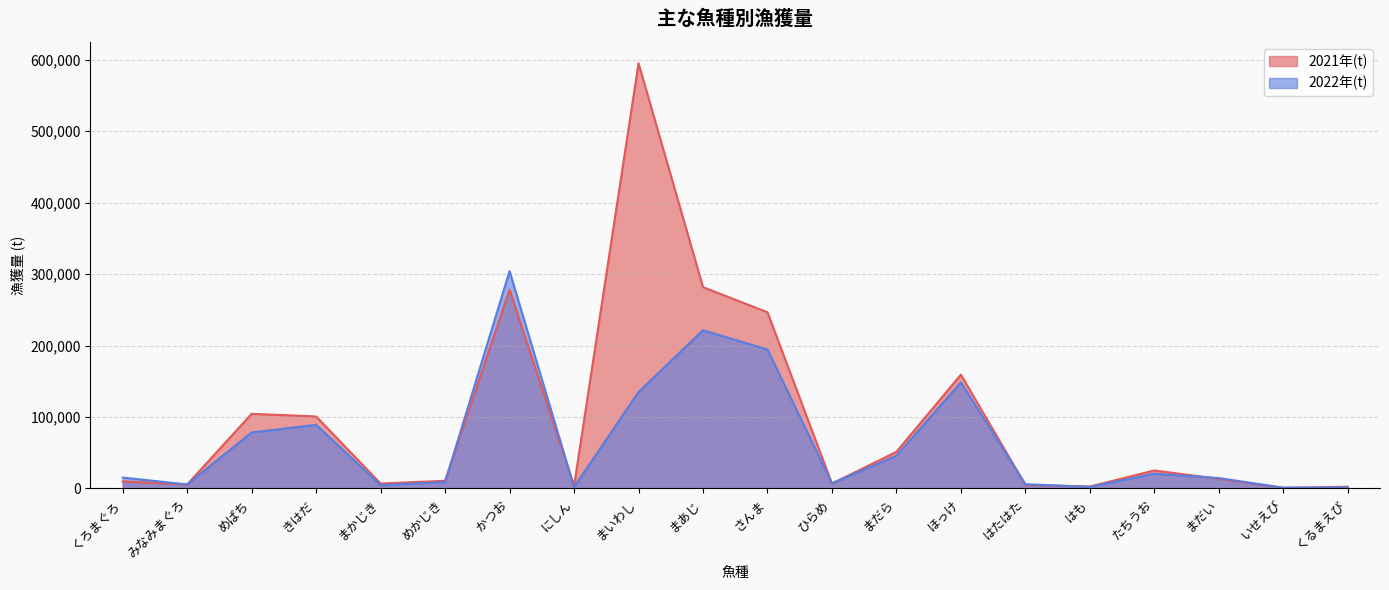

The value of 2022年(t) at くるまえび is 1824. True or false?

False